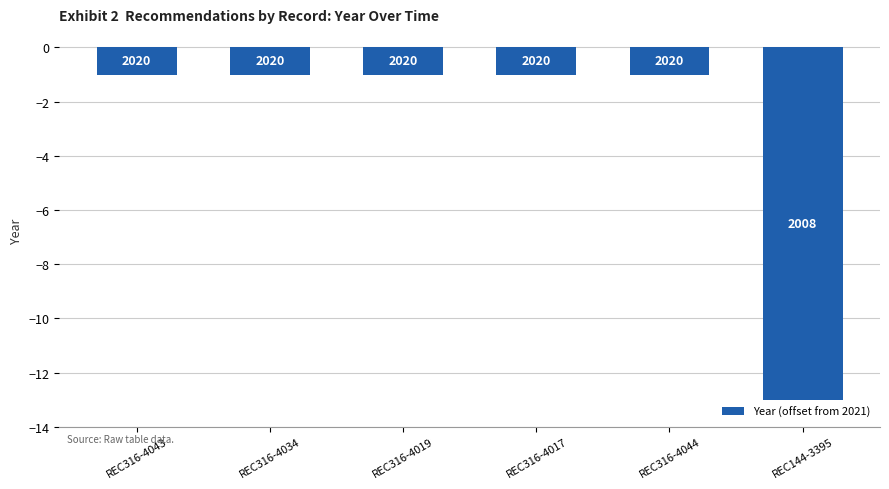

What is the value of the 2nd bar from the left?

-1